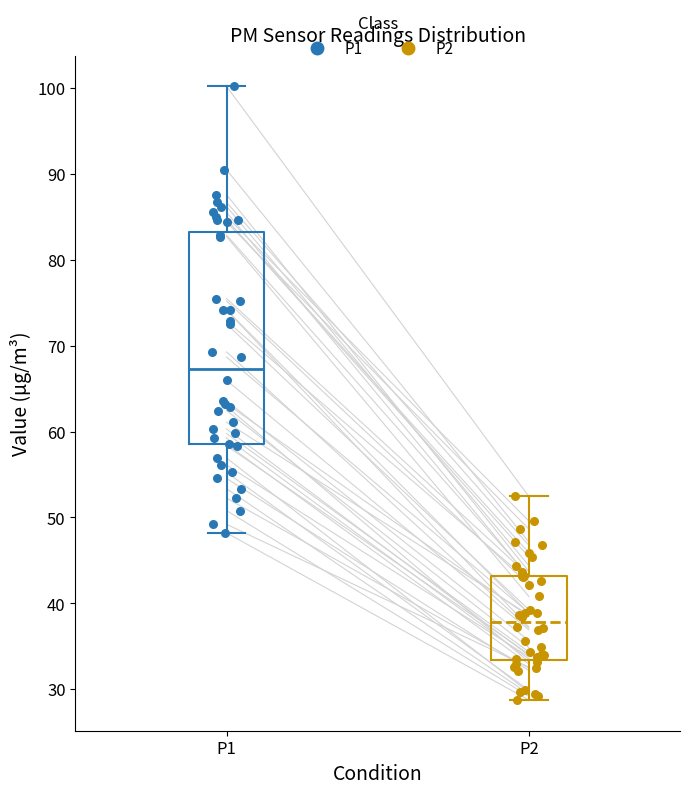

Reading left to right, transcribe this box plot: for each box, give where its median line is, the range the box spans, and where its two whiskers end, as read against the y-axis. The values are not printed on the chart, so give them approximately, as read against the axis.

P1: median 67, box 59 to 83, whiskers 48 to 100
P2: median 38, box 33 to 43, whiskers 29 to 52